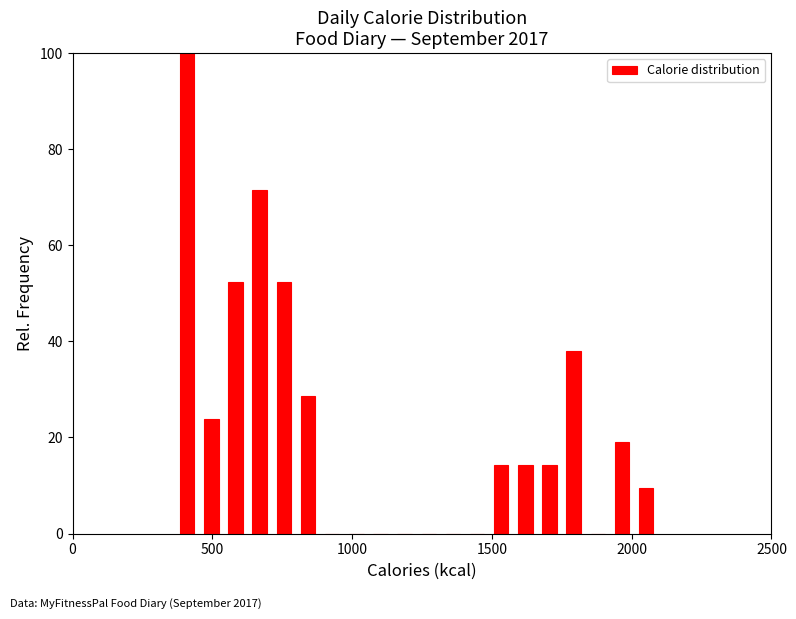

Read against the x-axis, roughly where is the centre of the tallest bar?

400